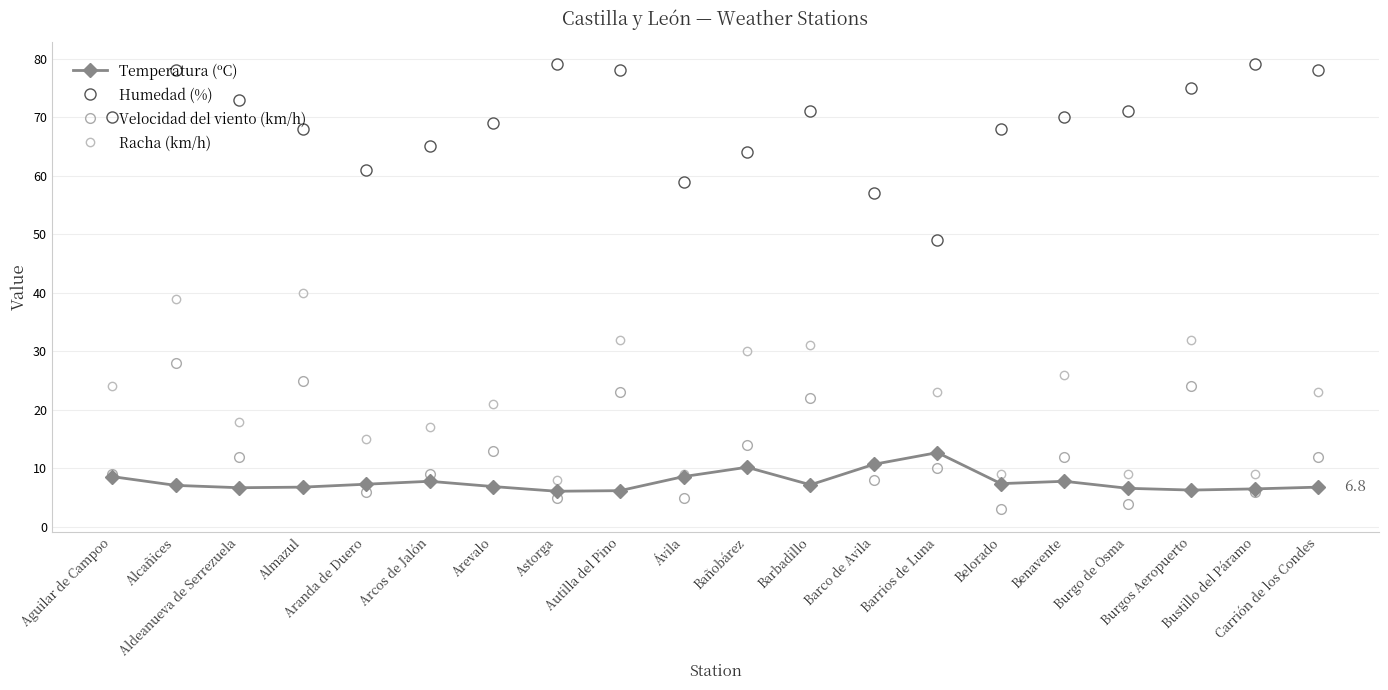

Reading left to right, extract all data points from this chart.

Temperatura (ºC): Aguilar de Campoo=8.6	Alcañices=7.1	Aldeanueva de Serrezuela=6.7	Almazul=6.8	Aranda de Duero=7.3	Arcos de Jalón=7.8	Arevalo=6.9	Astorga=6.1	Autilla del Pino=6.2	Ávila=8.6	Bañobárez=10.2	Barbadillo=7.2	Barco de Avila=10.7	Barrios de Luna=12.7	Belorado=7.4	Benavente=7.8	Burgo de Osma=6.6	Burgos Aeropuerto=6.3	Bustillo del Páramo=6.5	Carrión de los Condes=6.8
Humedad (%): Aguilar de Campoo=70.0	Alcañices=78.0	Aldeanueva de Serrezuela=73.0	Almazul=68.0	Aranda de Duero=61.0	Arcos de Jalón=65.0	Arevalo=69.0	Astorga=79.0	Autilla del Pino=78.0	Ávila=59.0	Bañobárez=64.0	Barbadillo=71.0	Barco de Avila=57.0	Barrios de Luna=49.0	Belorado=68.0	Benavente=70.0	Burgo de Osma=71.0	Burgos Aeropuerto=75.0	Bustillo del Páramo=79.0	Carrión de los Condes=78.0
Velocidad del viento (km/h): Aguilar de Campoo=9.0	Alcañices=28.0	Aldeanueva de Serrezuela=12.0	Almazul=25.0	Aranda de Duero=6.0	Arcos de Jalón=9.0	Arevalo=13.0	Astorga=5.0	Autilla del Pino=23.0	Ávila=5.0	Bañobárez=14.0	Barbadillo=22.0	Barco de Avila=8.0	Barrios de Luna=10.0	Belorado=3.0	Benavente=12.0	Burgo de Osma=4.0	Burgos Aeropuerto=24.0	Bustillo del Páramo=6.0	Carrión de los Condes=12.0
Racha (km/h): Aguilar de Campoo=24.0	Alcañices=39.0	Aldeanueva de Serrezuela=18.0	Almazul=40.0	Aranda de Duero=15.0	Arcos de Jalón=17.0	Arevalo=21.0	Astorga=8.0	Autilla del Pino=32.0	Ávila=9.0	Bañobárez=30.0	Barbadillo=31.0	Barco de Avila=11.0	Barrios de Luna=23.0	Belorado=9.0	Benavente=26.0	Burgo de Osma=9.0	Burgos Aeropuerto=32.0	Bustillo del Páramo=9.0	Carrión de los Condes=23.0